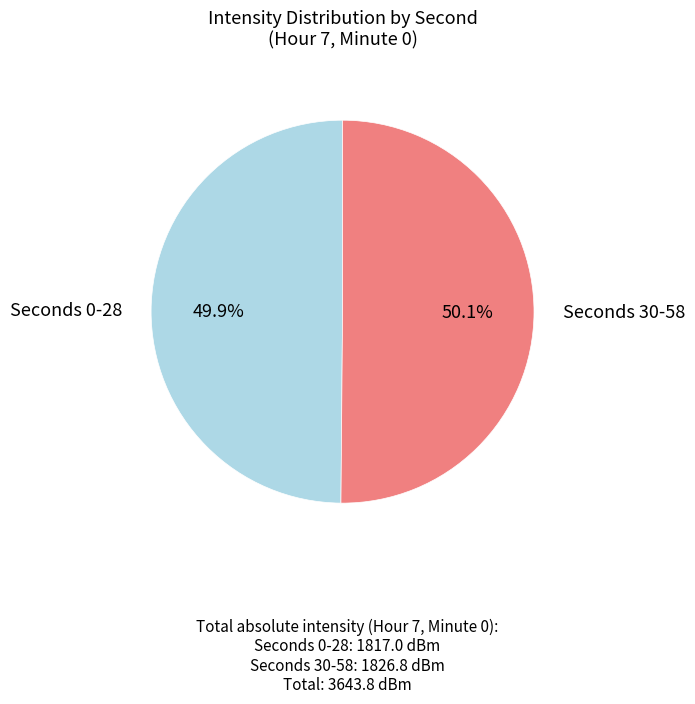

Is there any slice that represents more than half of the pie?

Yes